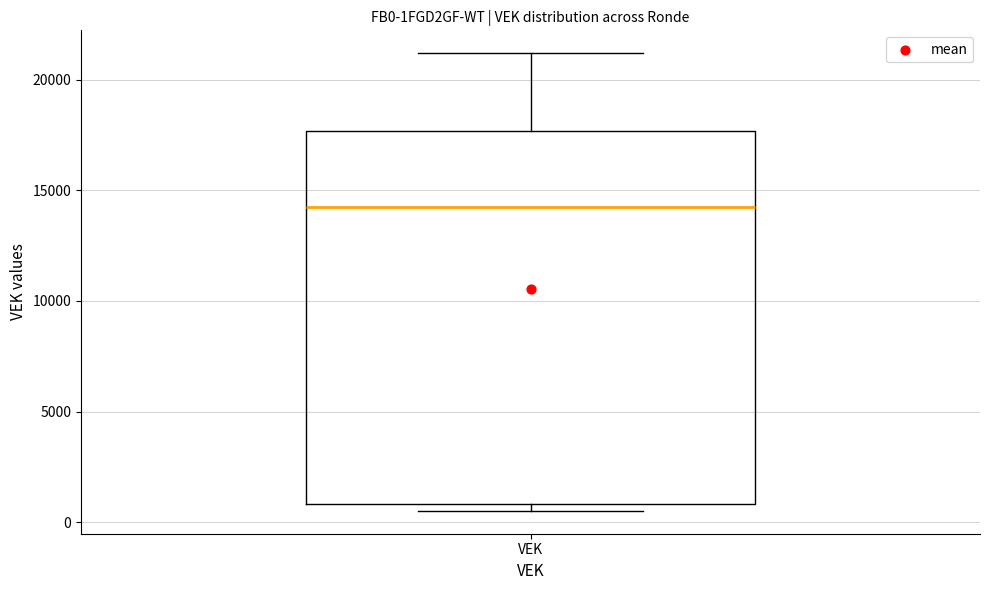

Where does the median line of the box for VEK sit on the y-axis? The values are not printed on the chart, so give them approximately, as read against the axis.

14500